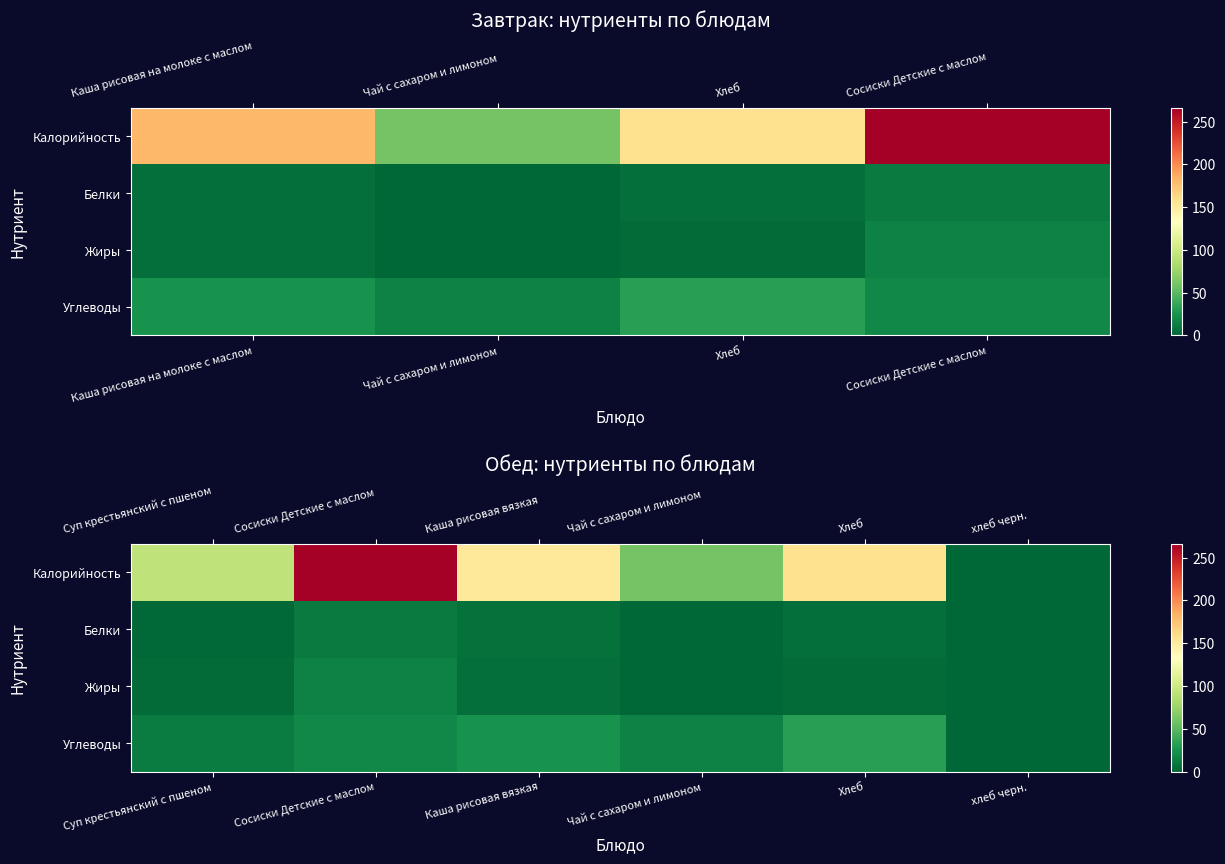

What is the sum of the Белки values at Каша рисовая вязкая and Суп крестьянский с пшеном?

8.0